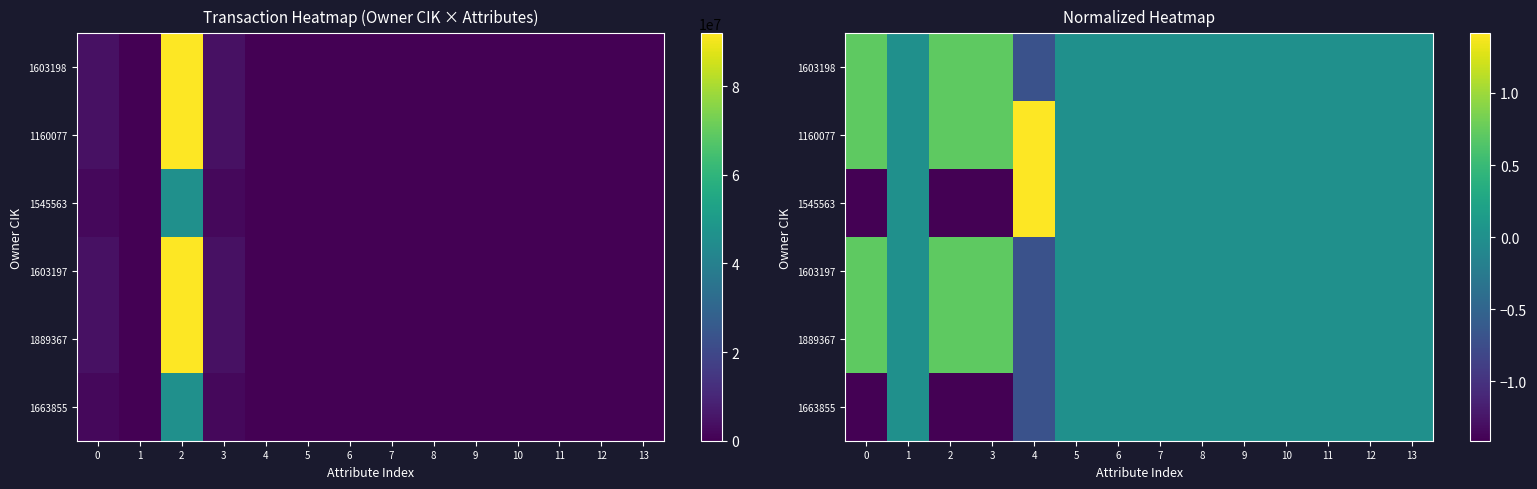

Count the 1889367 values in the range 0 to 1.

13